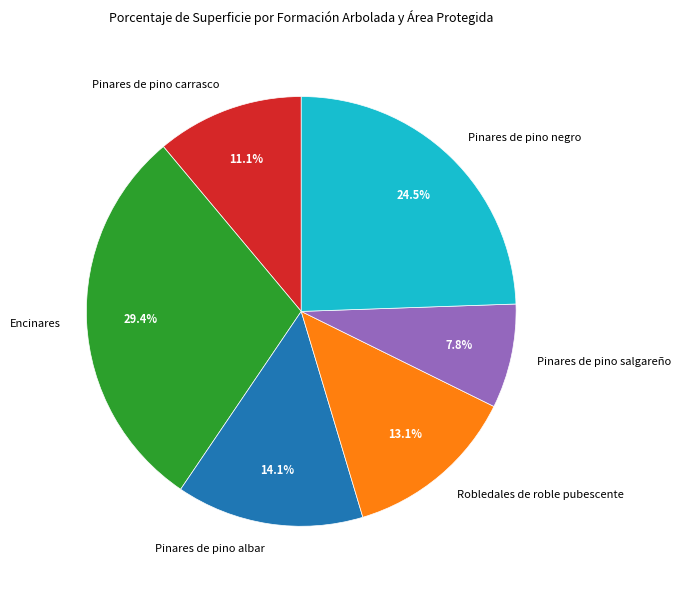

Does any single category account for the majority?

No